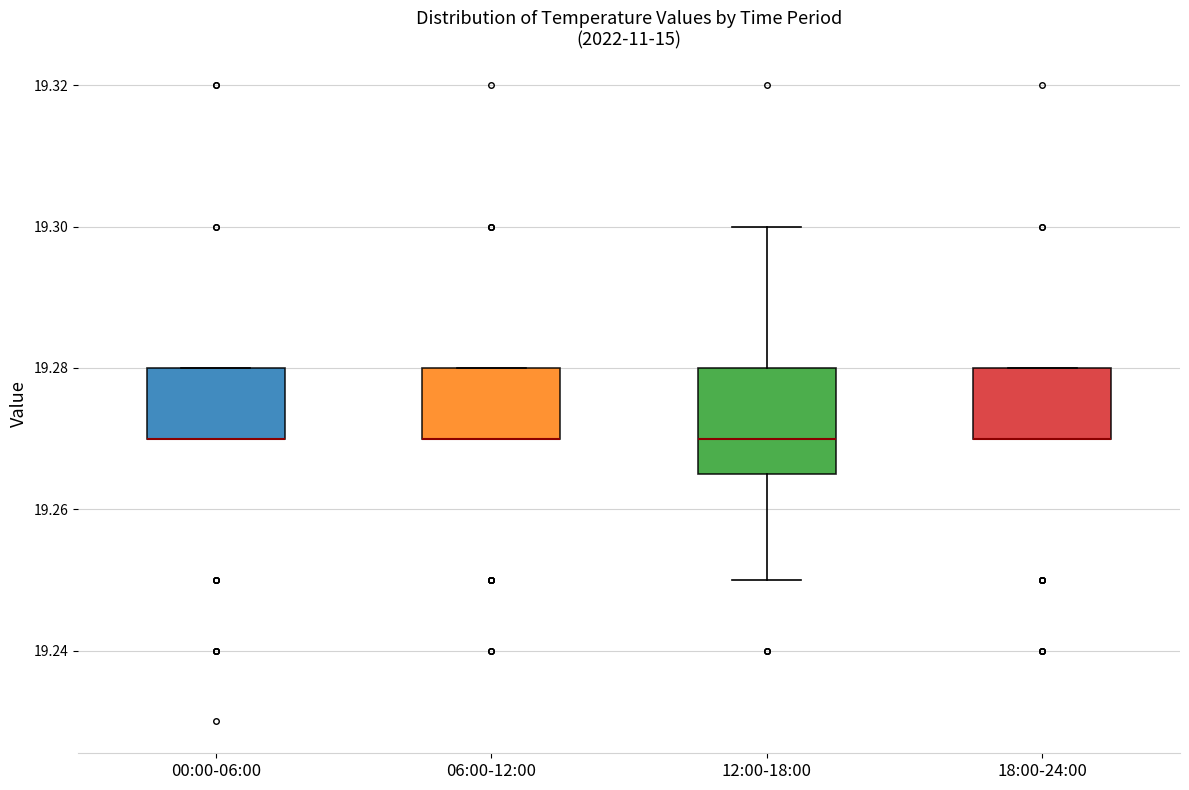

Which box is the tallest, from its lower edge to its upper edge?

12:00-18:00